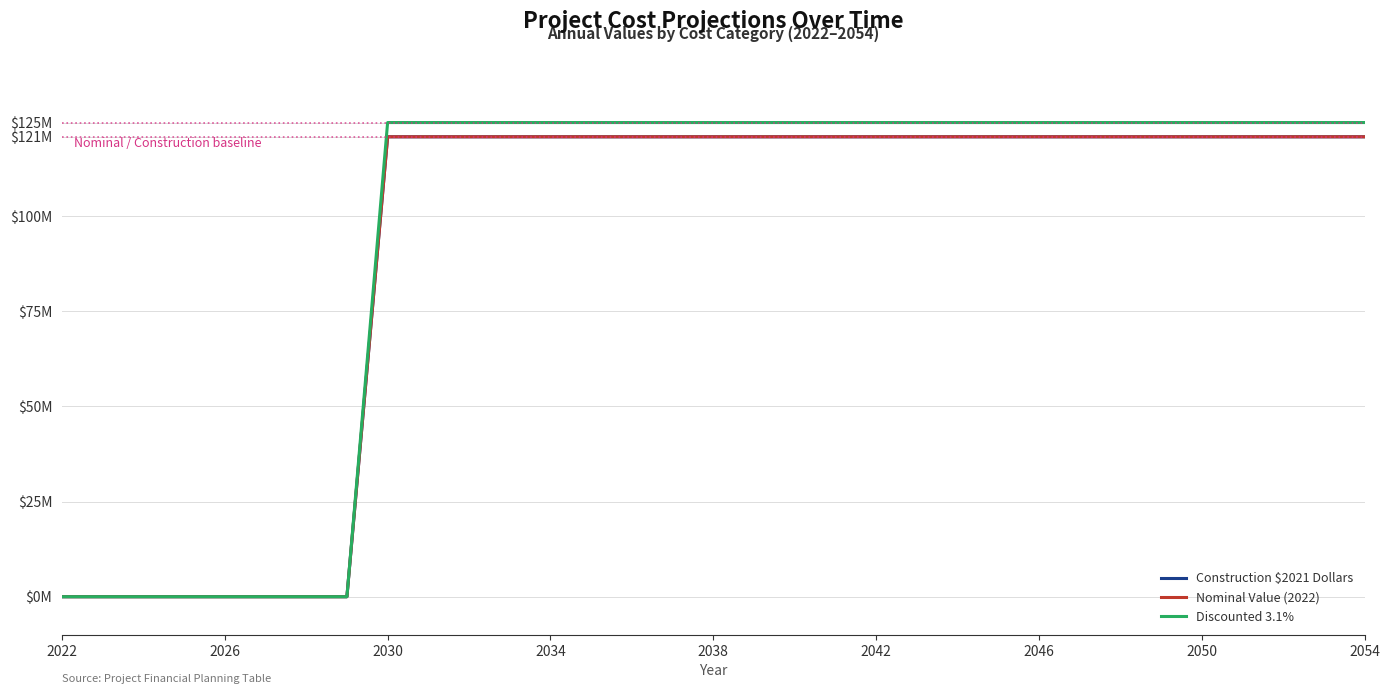

Does the chart display data point markers on the line(s)?

No